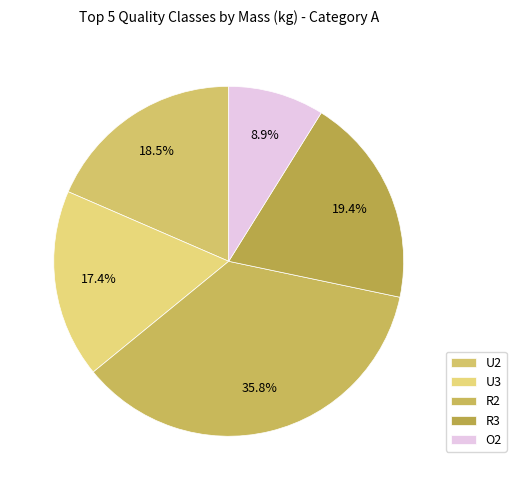

Count the number of slices in the pie.

5